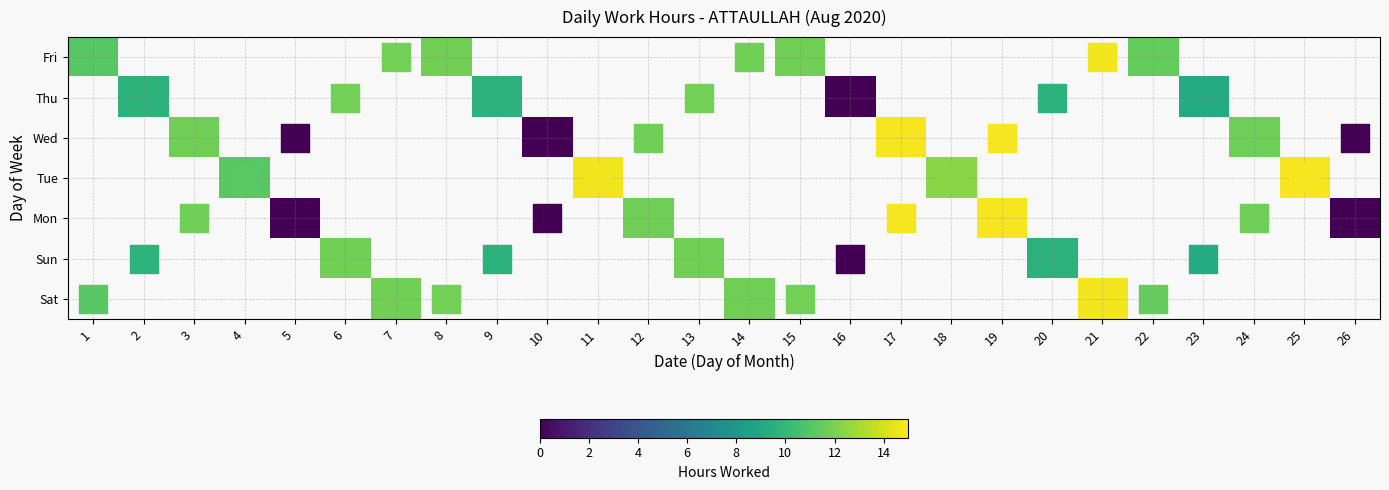

Between 10 and 18, which is larger?

18